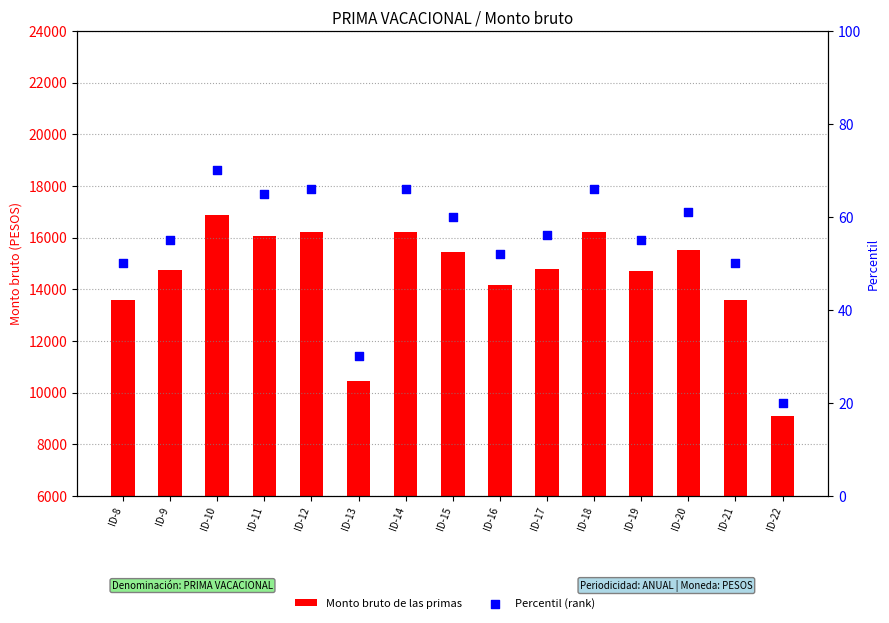

Is the value of Percentil (rank) at ID-16 greater than the value of Monto bruto de las primas at ID-10?

No